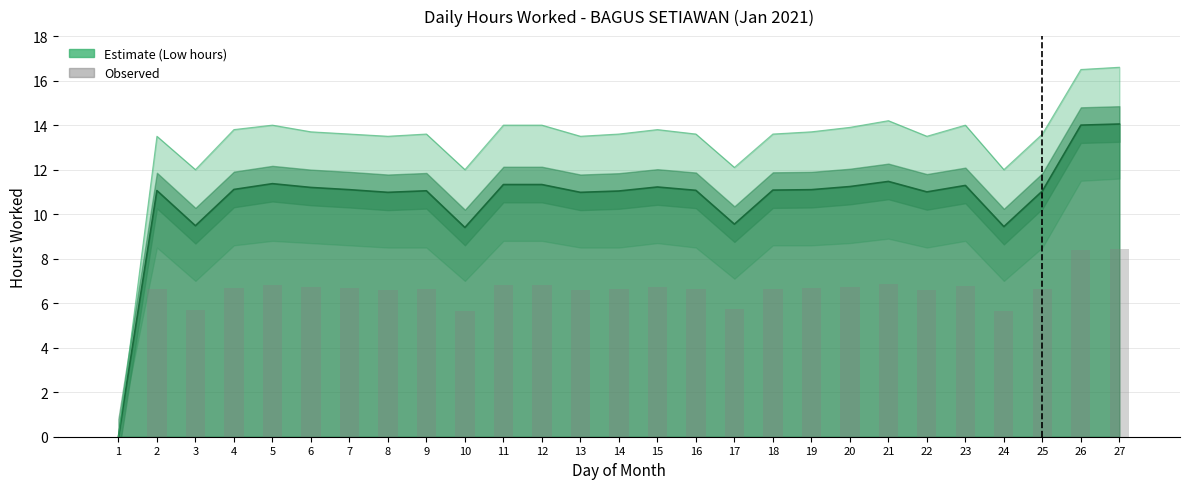

List the labels in order of value, largest first.

27, 26, 21, 5, 11, 12, 23, 20, 15, 6, 4, 7, 19, 18, 16, 2, 9, 14, 25, 22, 8, 13, 17, 3, 24, 10, 1